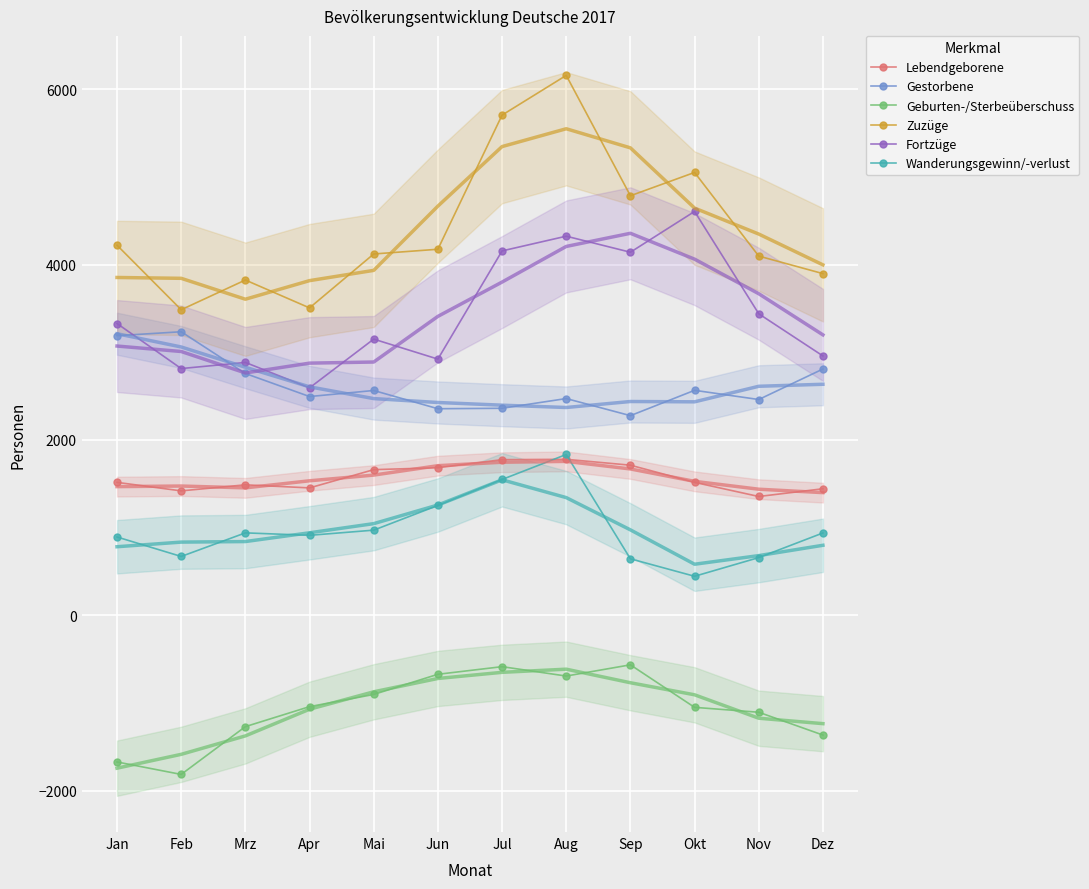

What is the difference between the maximum and second lowest values in the Geburten-/Sterbeüberschuss series?

1108